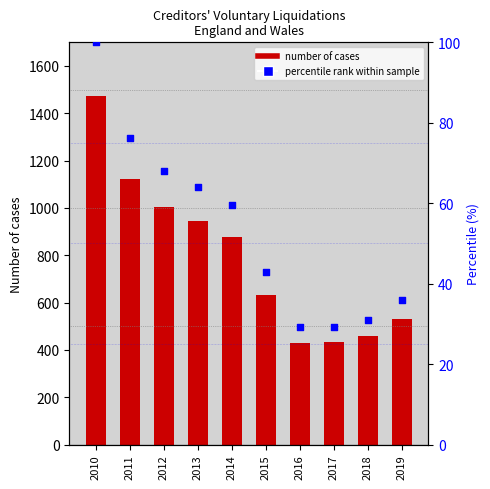

Which series reaches the maximum Y coordinate?

Number of cases